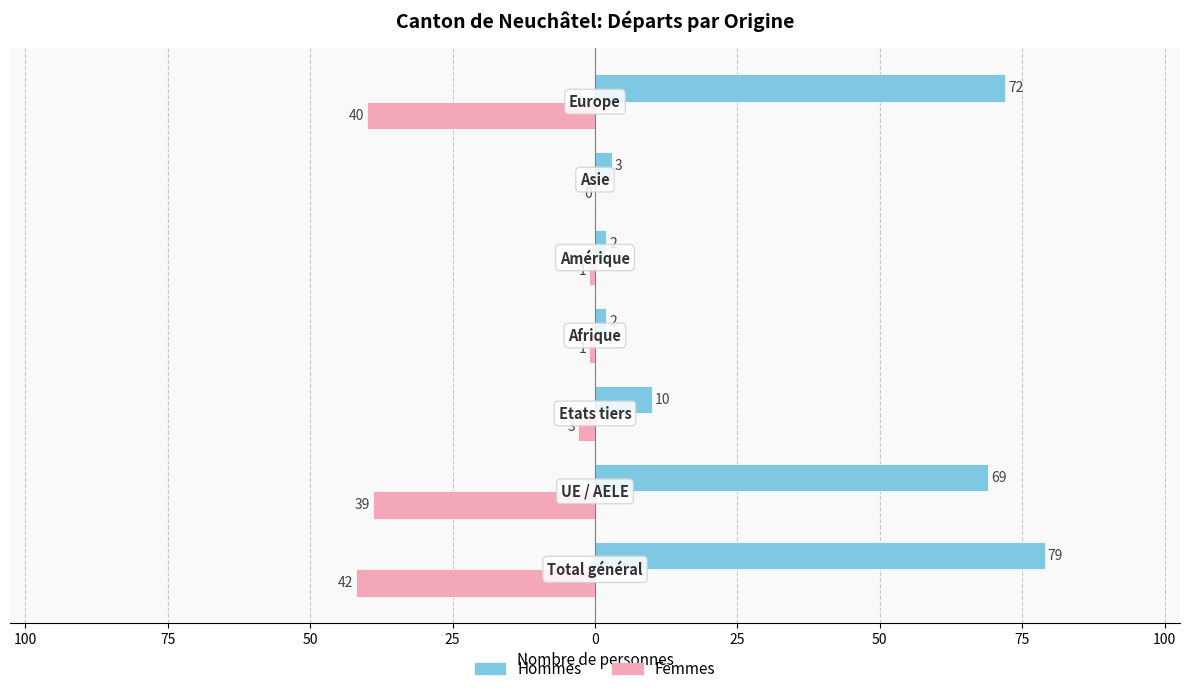

Rank the series by their average value, from highest to lowest.

Hommes, Femmes